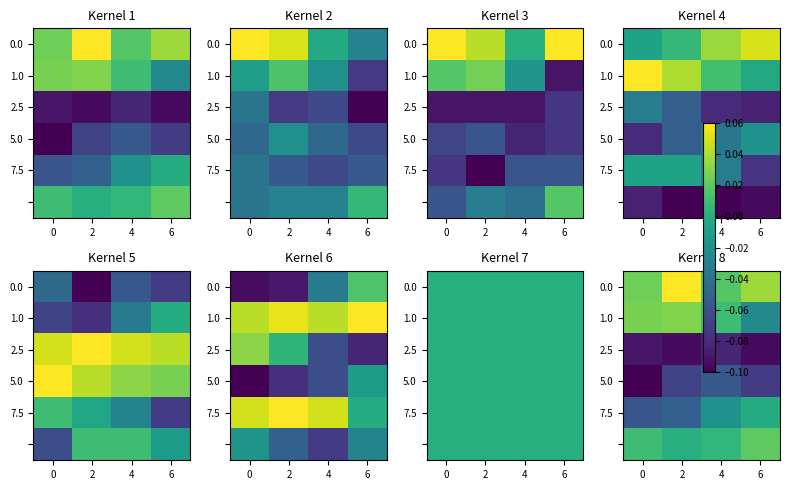

What is the total value across all series at 4?

-0.1